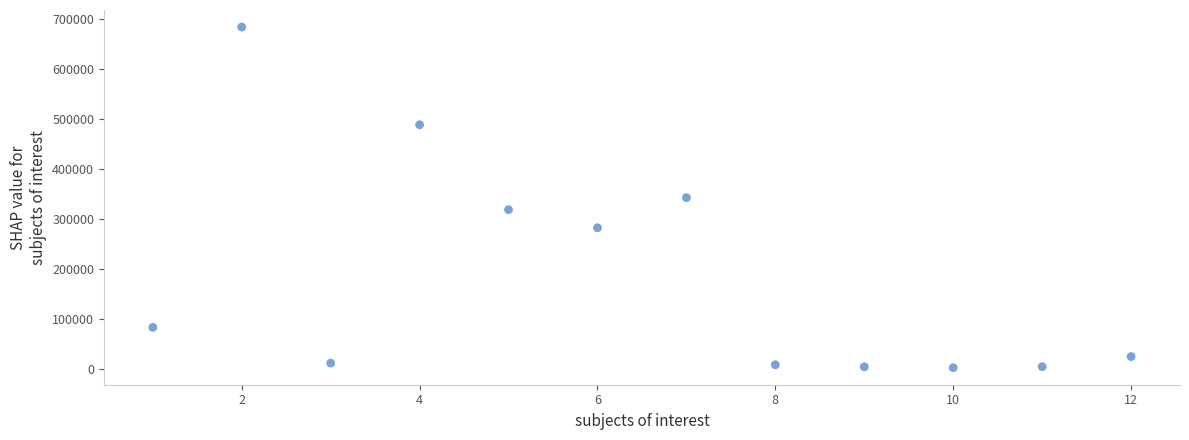

What is the range of X values (max minus min)?

11